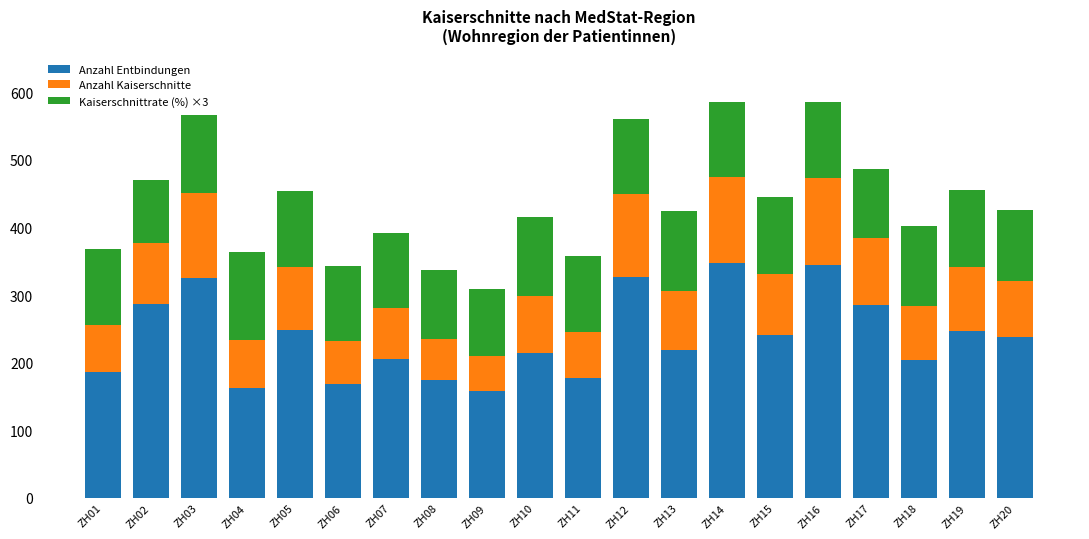

The value of Anzahl Entbindungen at ZH03 is 326.0. True or false?

True